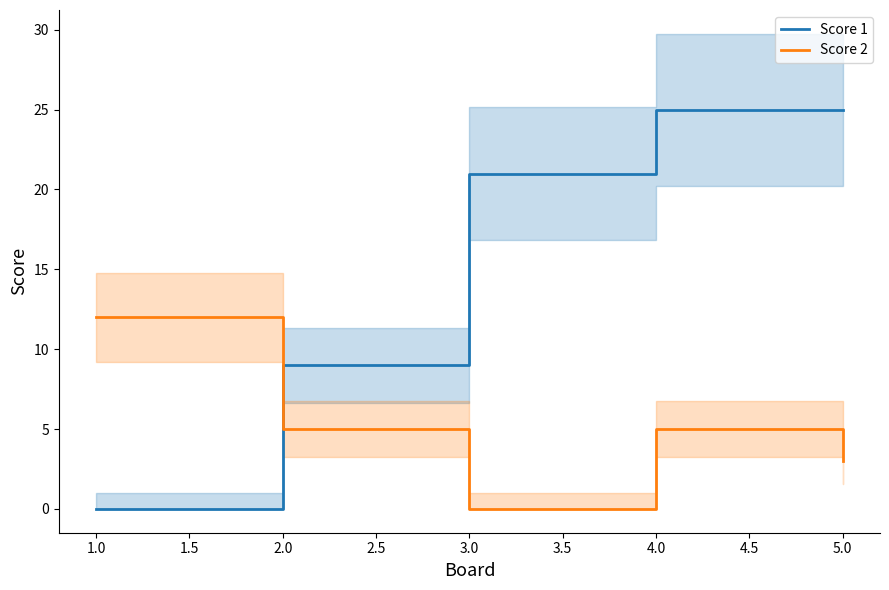

The Score 2 series shows 12 at 1.0. True or false?

True